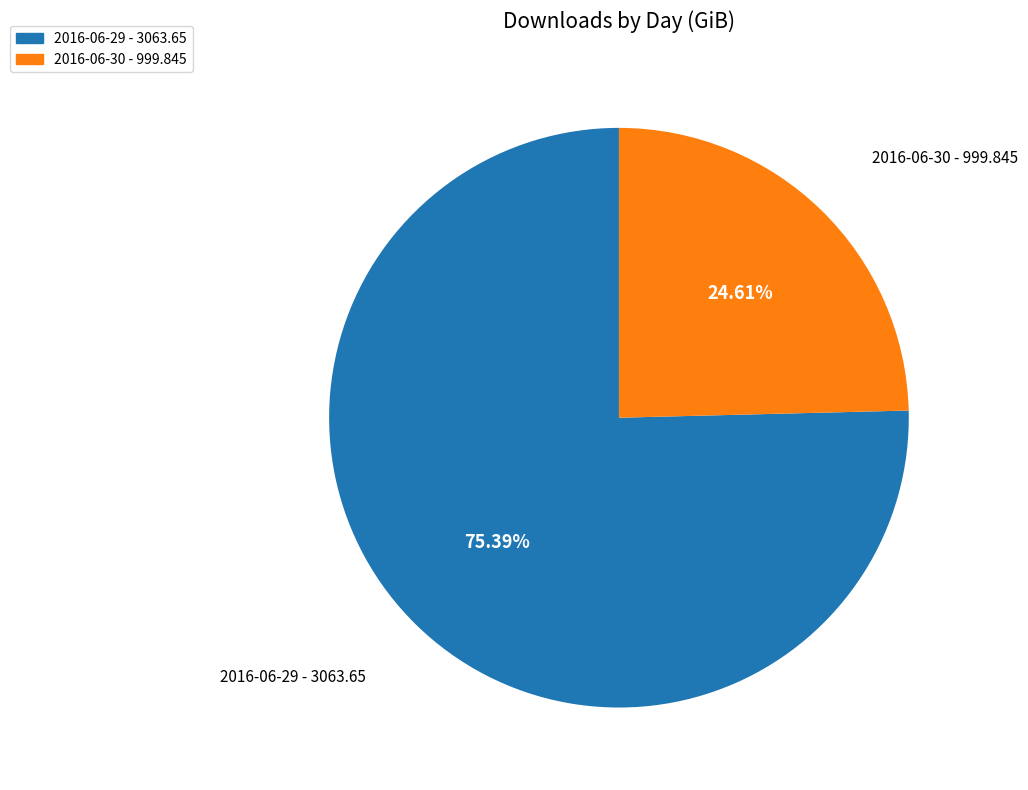

The 2016-06-30 slice represents 16% of the pie. True or false?

False